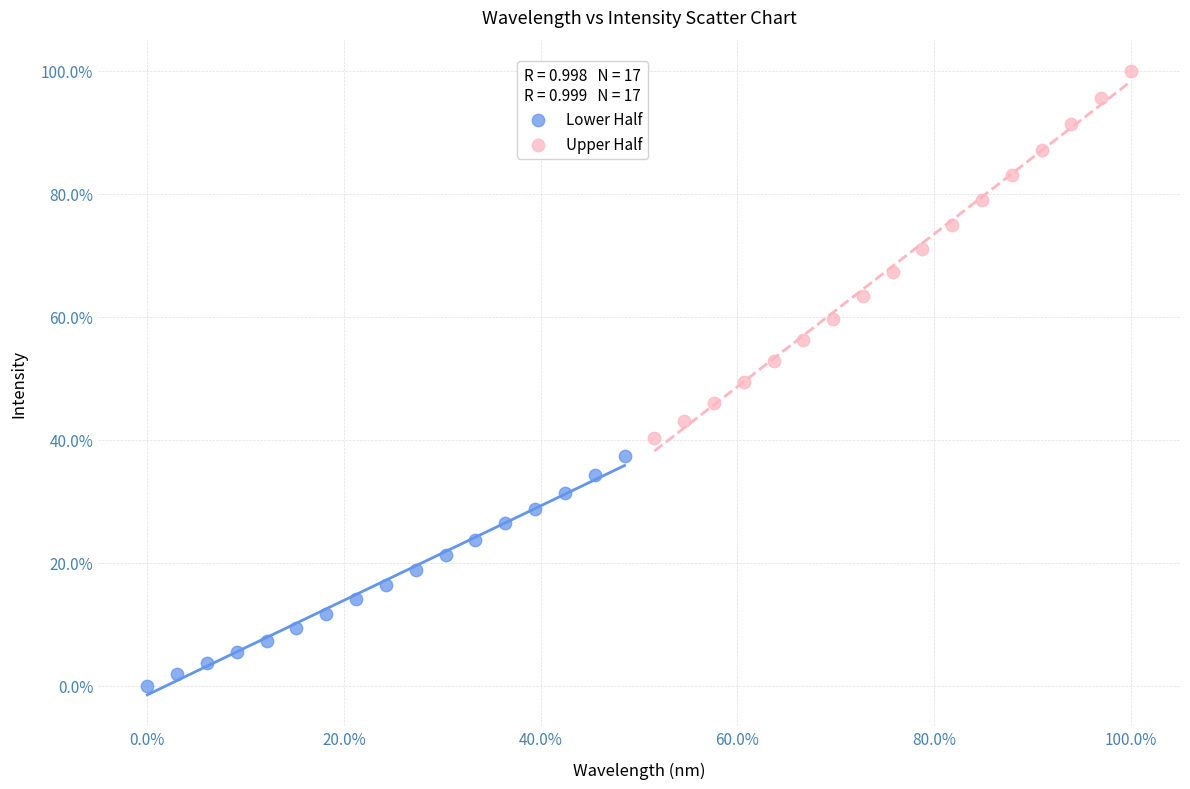

What are all the series names shown in the legend?

Lower Half, Upper Half